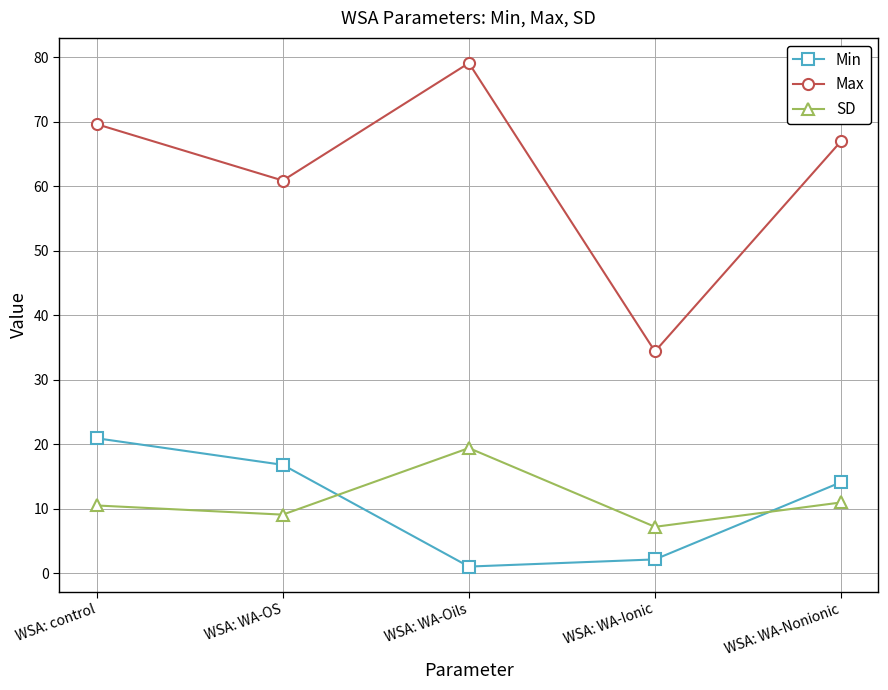

Reading left to right, list all the values displayed in this chart.

Min: 20.9	16.8	1.1	2.2	14.1
Max: 69.6	60.9	79.1	34.4	67.0
SD: 10.5	9.1	19.4	7.2	11.0